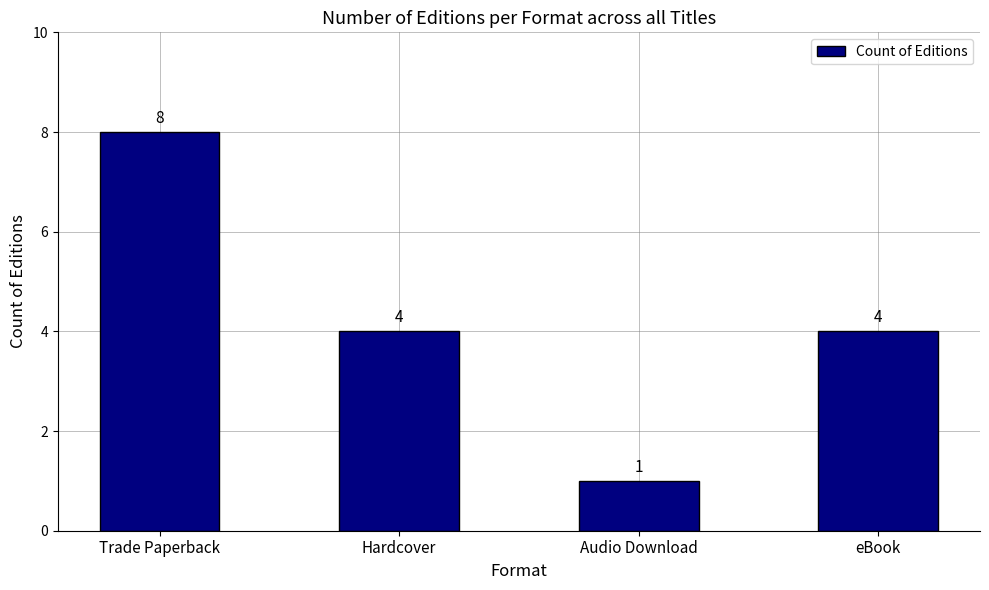

What position from the left is Trade Paperback?

1